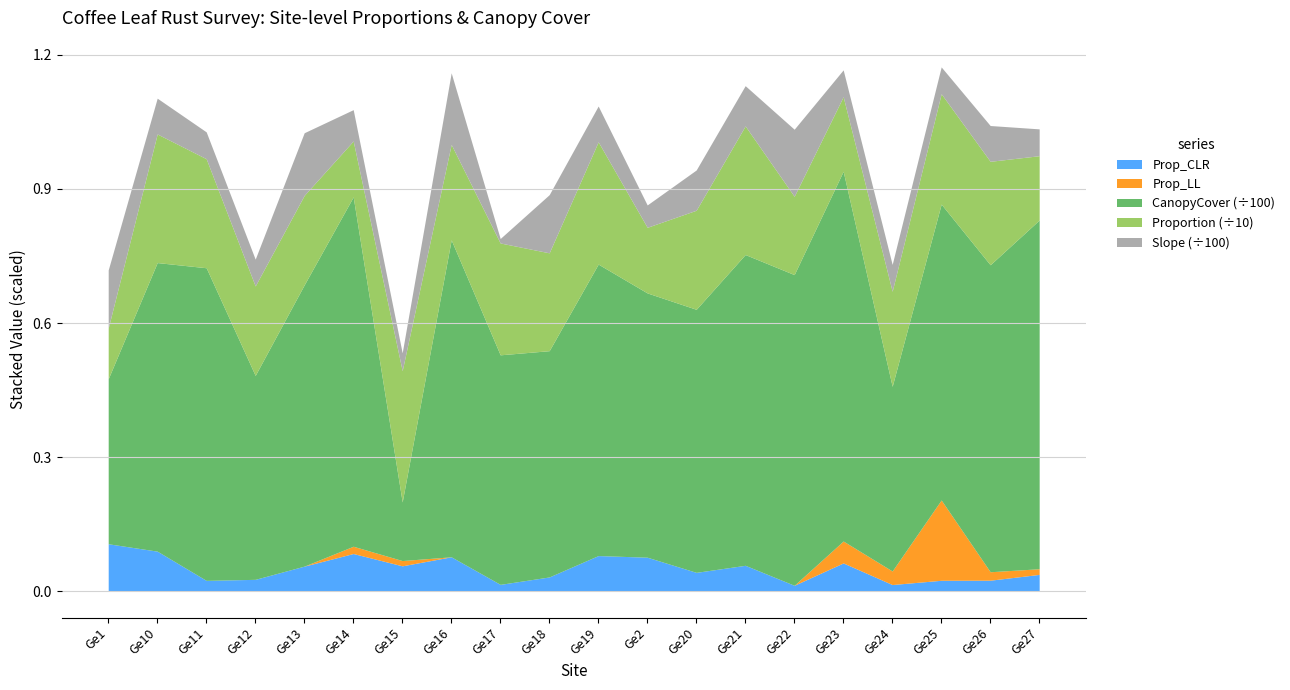

The Prop_CLR series shows 0.0 at Ge16. True or false?

False